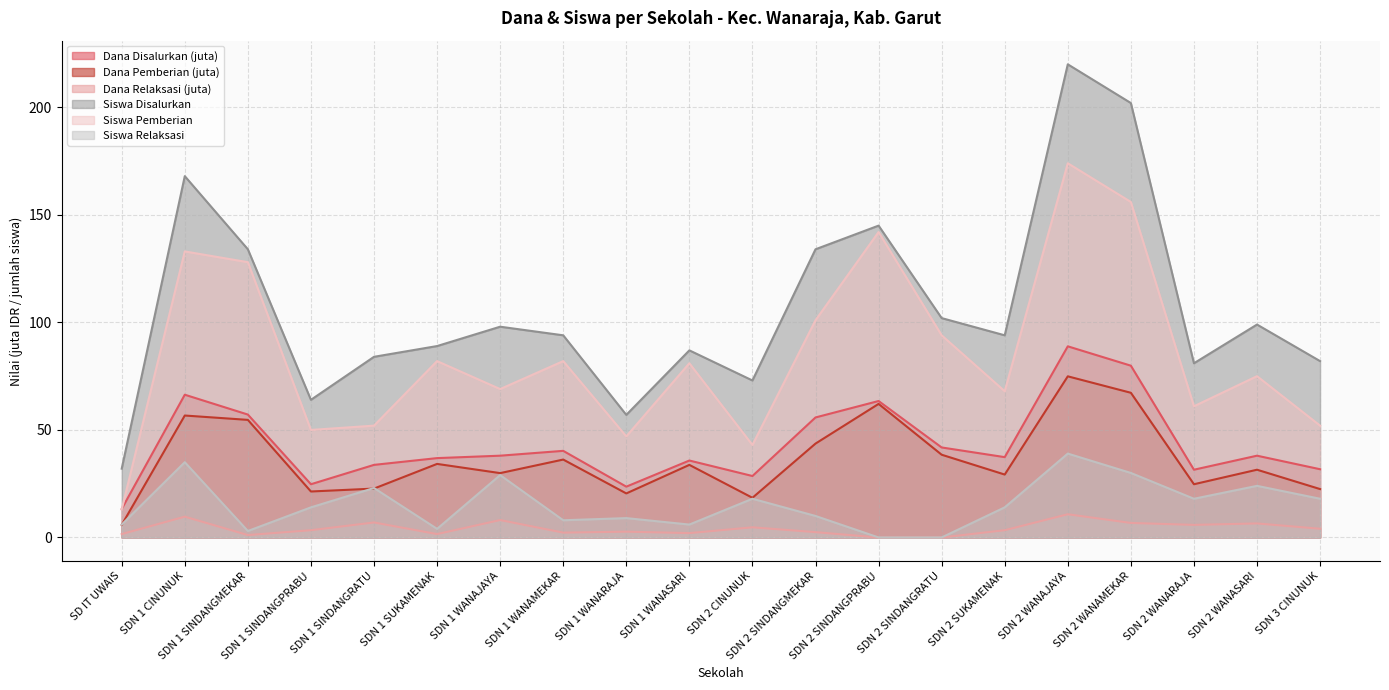

Is it true that Siswa Pemberian equals 169.8 at SDN 2 SINDANGMEKAR?

False